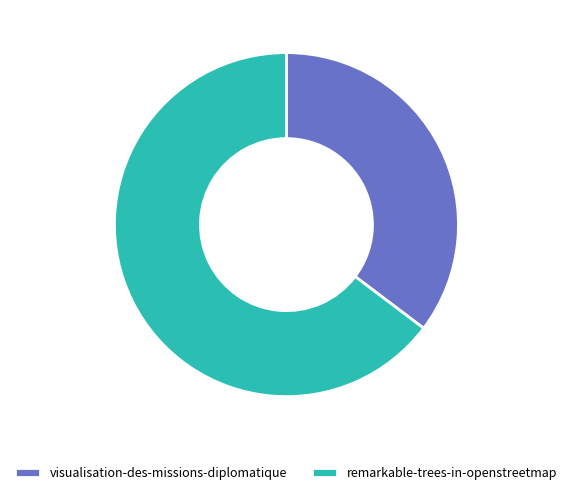

How many slices are in this pie chart?

2